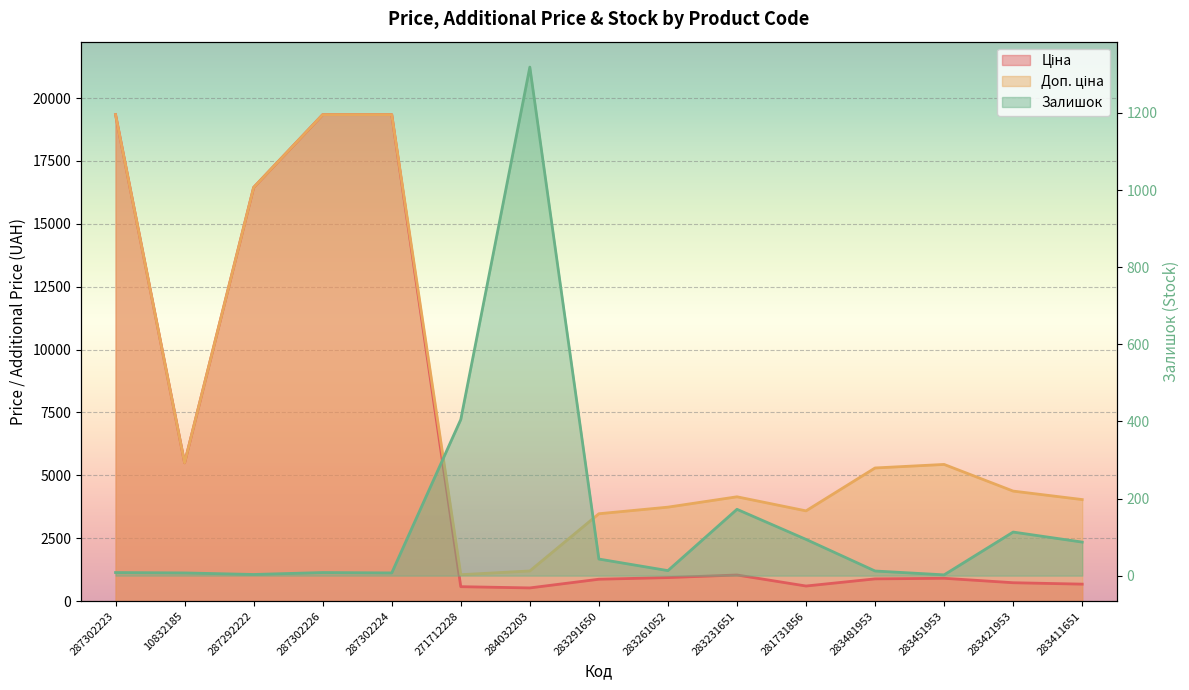

Reading right to left, extract all data points from this chart.

Ціна: 283411651=672.7	283421953=728.8	283451953=905.5	283481953=882.1	281731856=597.8	283231651=1036.5	283261052=933.5	283291650=868.0	284032203=522.2	271712228=571.6	287302224=19343.1	287302226=19343.1	287292222=16448.2	10832185=5497.3	287302223=19343.1
Доп. ціна: 283411651=4036.0	283421953=4372.9	283451953=5432.8	283481953=5292.4	281731856=3586.7	283231651=4145.9	283261052=3734.2	283291650=3472.1	284032203=1197.0	271712228=1048.0	287302224=19343.1	287302226=19343.1	287292222=16448.2	10832185=5497.3	287302223=19343.1
Залишок: 283411651=87.0	283421953=113.0	283451953=2.0	283481953=12.0	281731856=94.0	283231651=172.0	283261052=13.0	283291650=43.0	284032203=1319.0	271712228=405.0	287302224=7.0	287302226=8.0	287292222=3.0	10832185=7.0	287302223=8.0